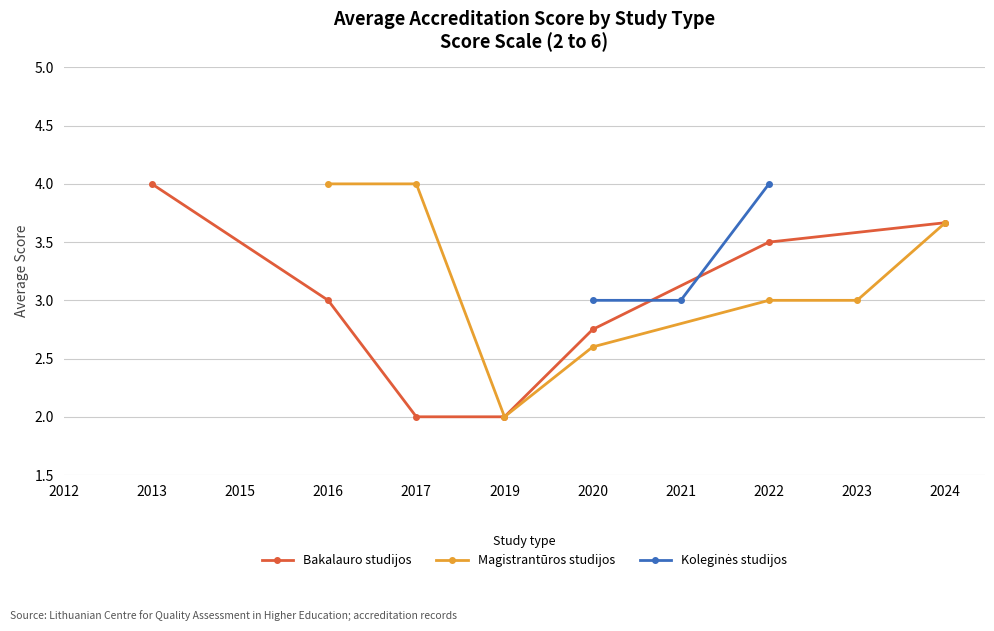

The Bakalauro studijos series shows 2.2 at 2017. True or false?

False